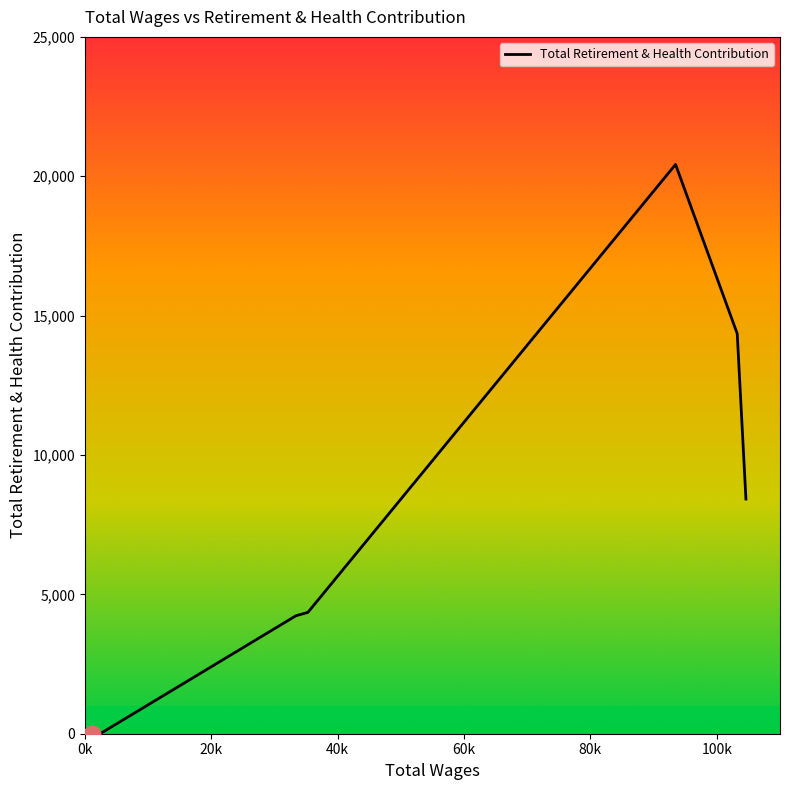

How many values are above zero?

5